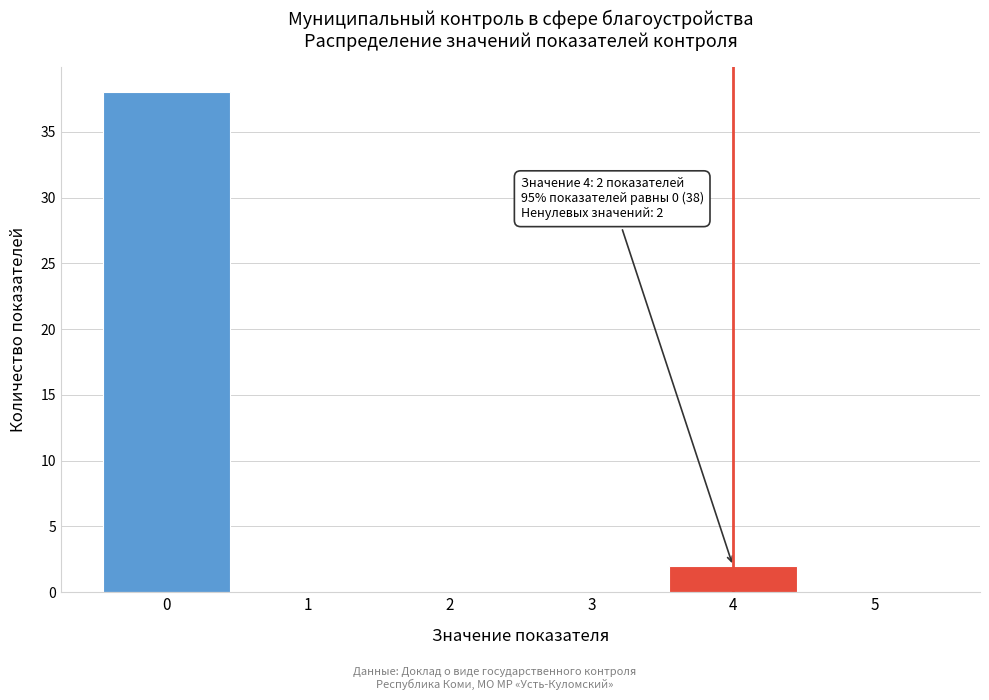

Over which range of the x-axis is the bar tallest?

-0.5 to 0.5